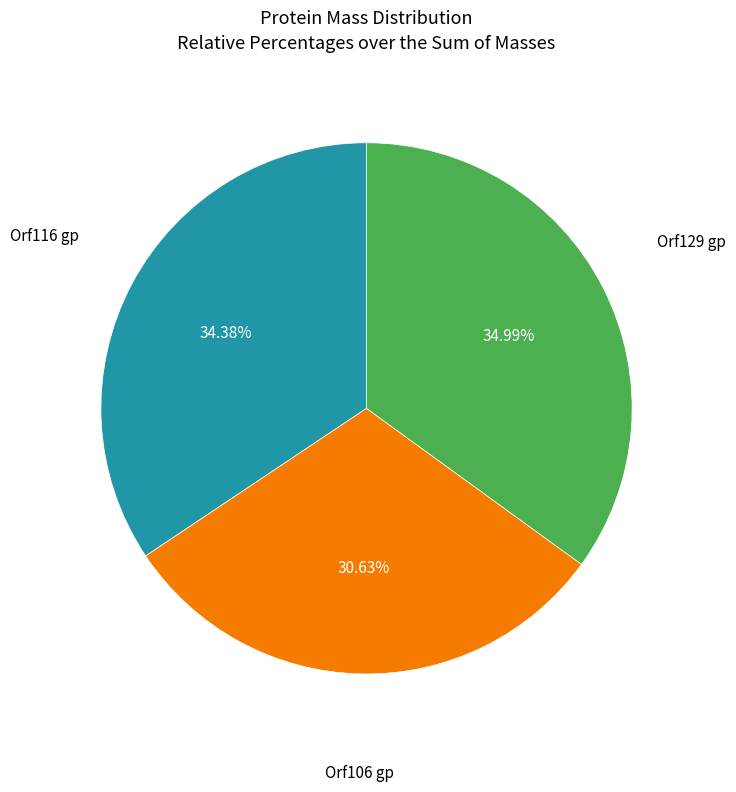

Is there any slice that represents more than half of the pie?

No